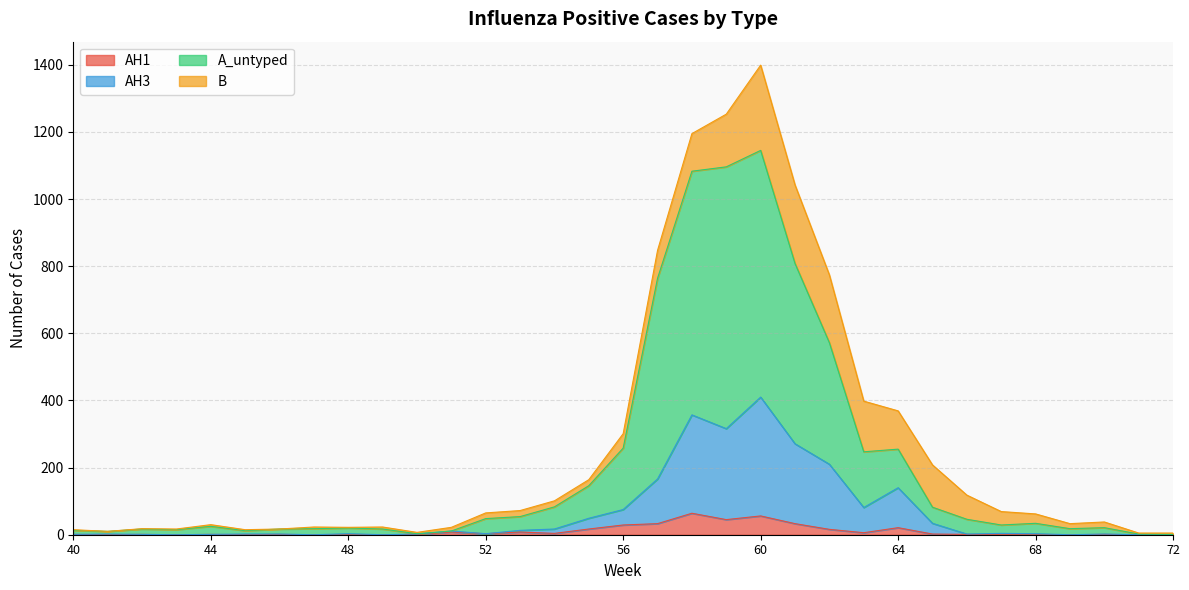

What is the difference between the AH1 values at 71 and 70?

1